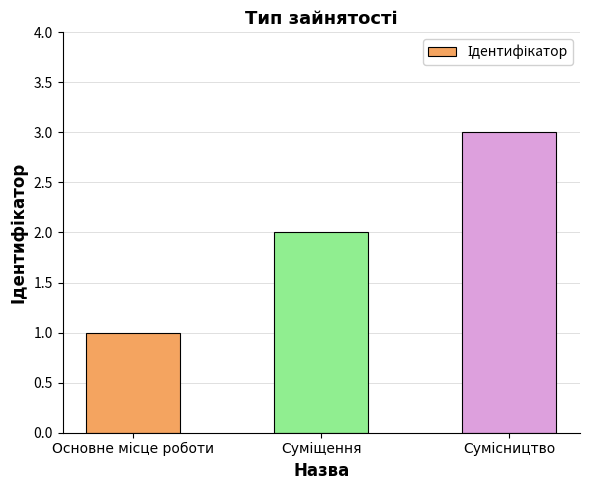

What is the maximum value shown in the chart?

3